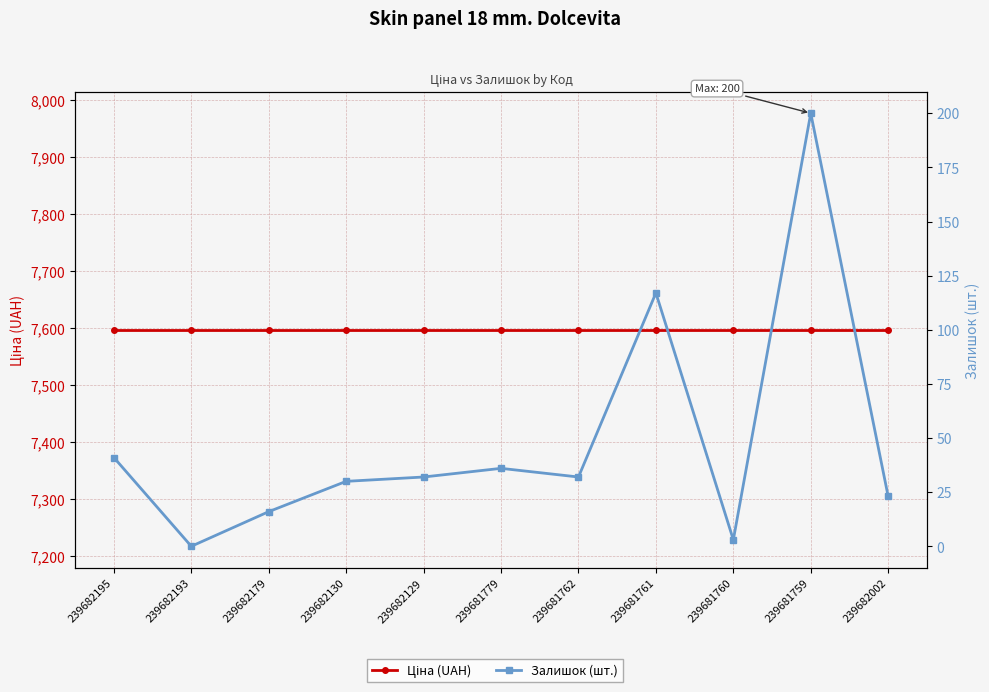

Reading left to right, extract all data points from this chart.

Ціна (UAH): 239682195=7596.5	239682193=7596.5	239682179=7596.5	239682130=7596.5	239682129=7596.5	239681779=7596.5	239681762=7596.5	239681761=7596.5	239681760=7596.5	239681759=7596.5	239682002=7596.5
Залишок (шт.): 239682195=41.0	239682193=0.0	239682179=16.0	239682130=30.0	239682129=32.0	239681779=36.0	239681762=32.0	239681761=117.0	239681760=3.0	239681759=200.0	239682002=23.0